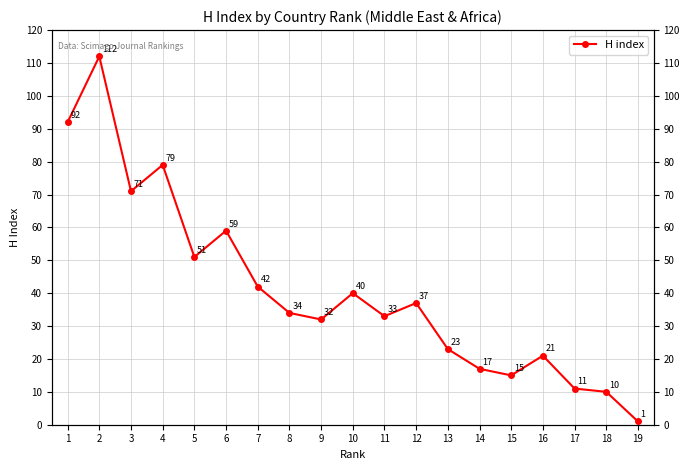

Reading left to right, list all the values displayed in this chart.

92	112	71	79	51	59	42	34	32	40	33	37	23	17	15	21	11	10	1